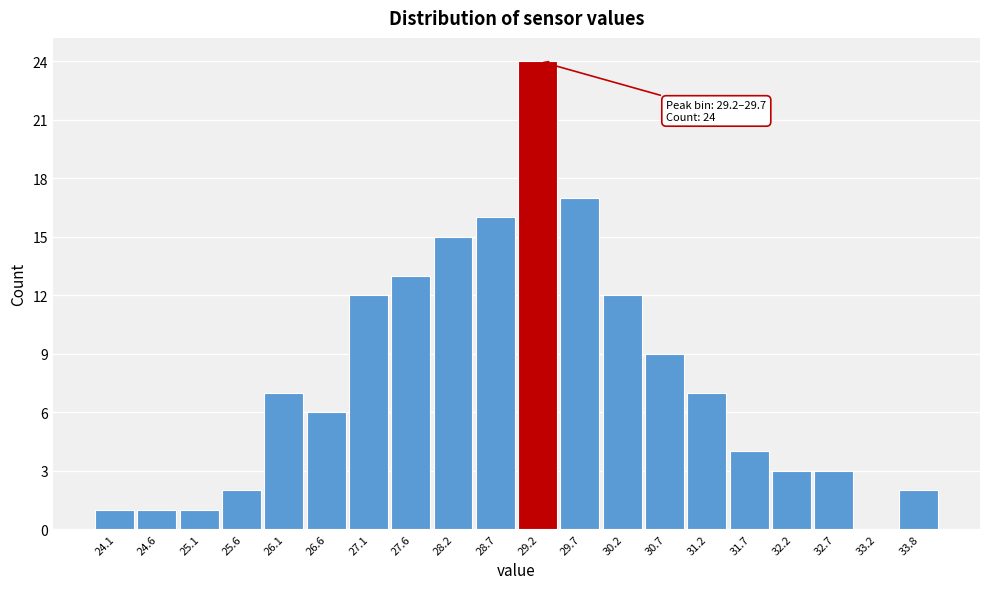

Reading left to right, extract all data points from this chart.

24.1=1	24.6=1	25.1=1	25.6=2	26.1=7	26.6=6	27.1=12	27.6=13	28.2=15	28.7=16	29.2=24	29.7=17	30.2=12	30.7=9	31.2=7	31.7=4	32.2=3	32.7=3	33.2=0	33.8=2